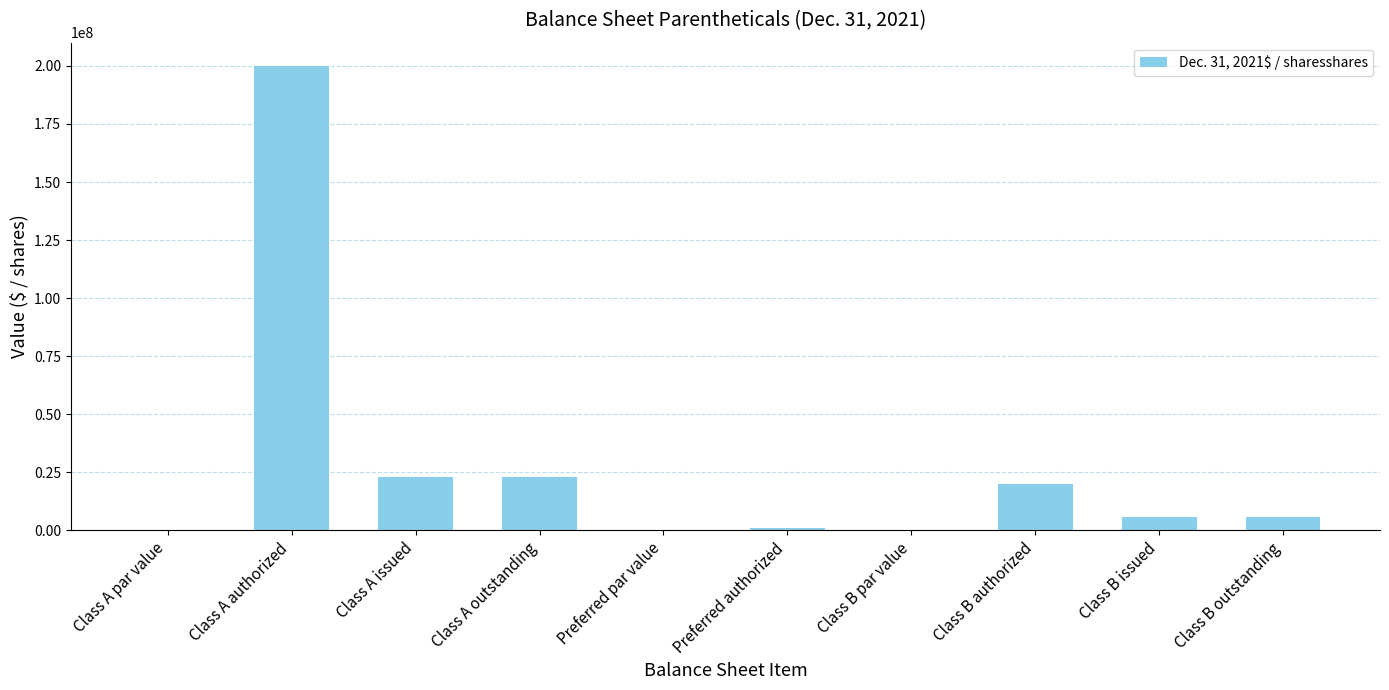

The value at Class B outstanding is 5750000.0. True or false?

True